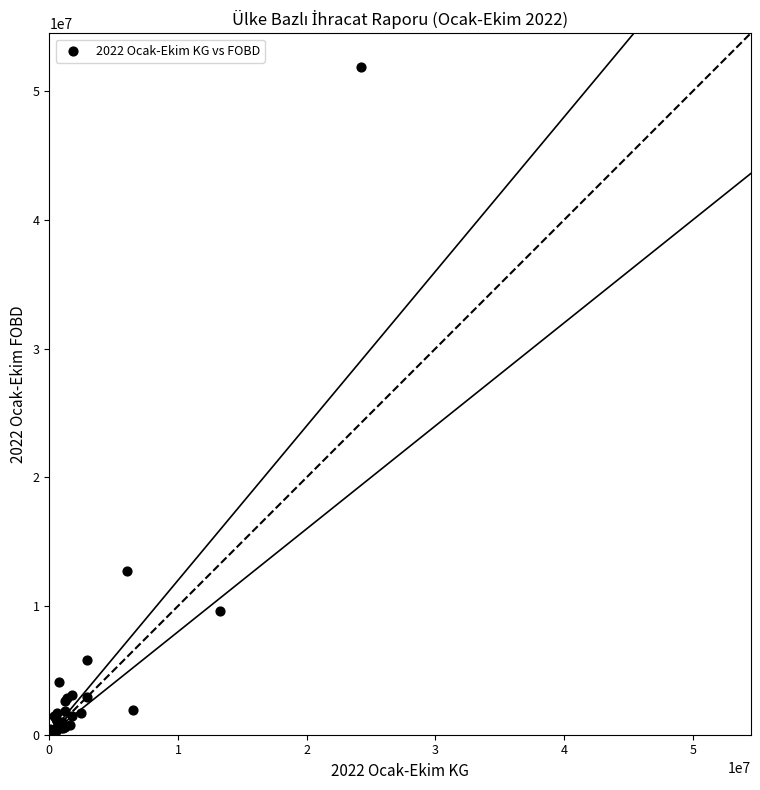

What Y value in the scatter plot is closest to 25961995?

12714322.7